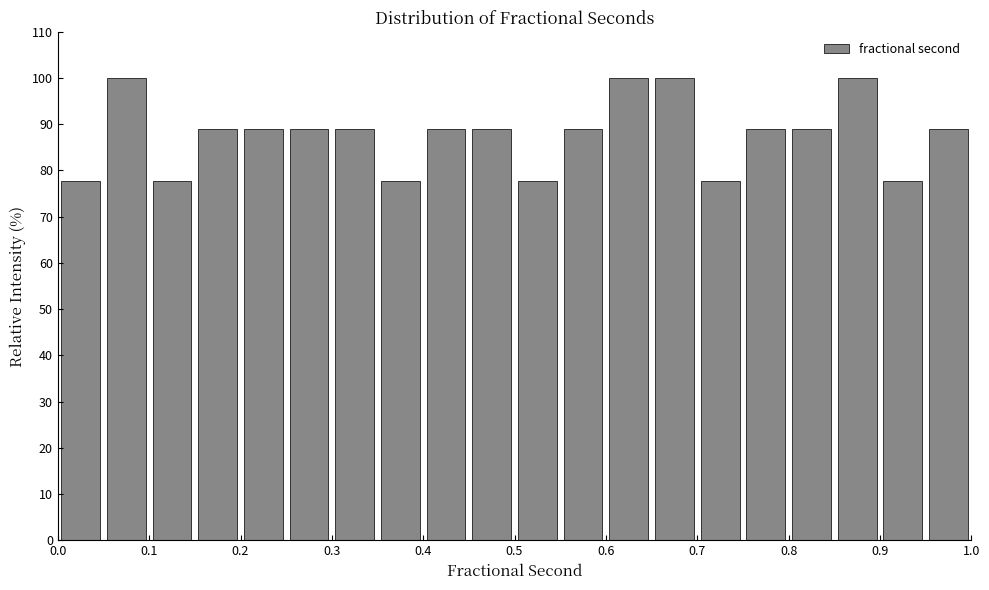

How tall is the bar that spans 0.75 to 0.80 on the x-axis? The values are not printed on the chart, so give them approximately, as read against the axis.

89